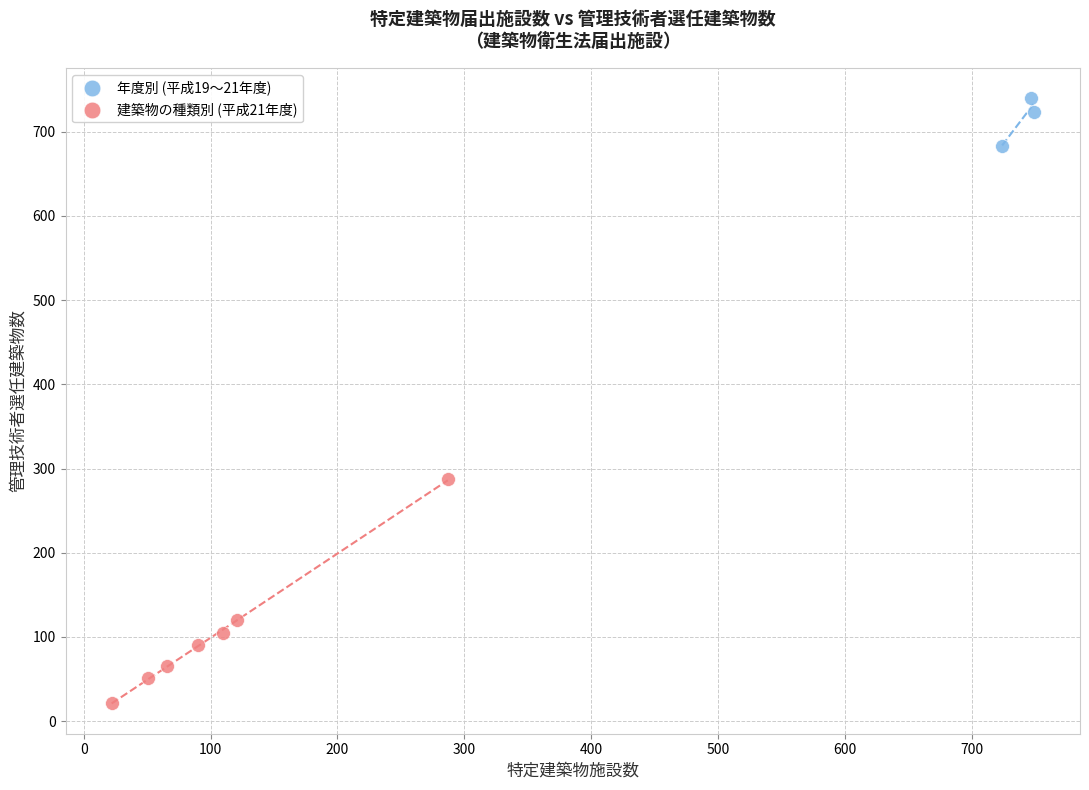

Which series contains the highest Y value?

年度別 (平成19〜21年度)